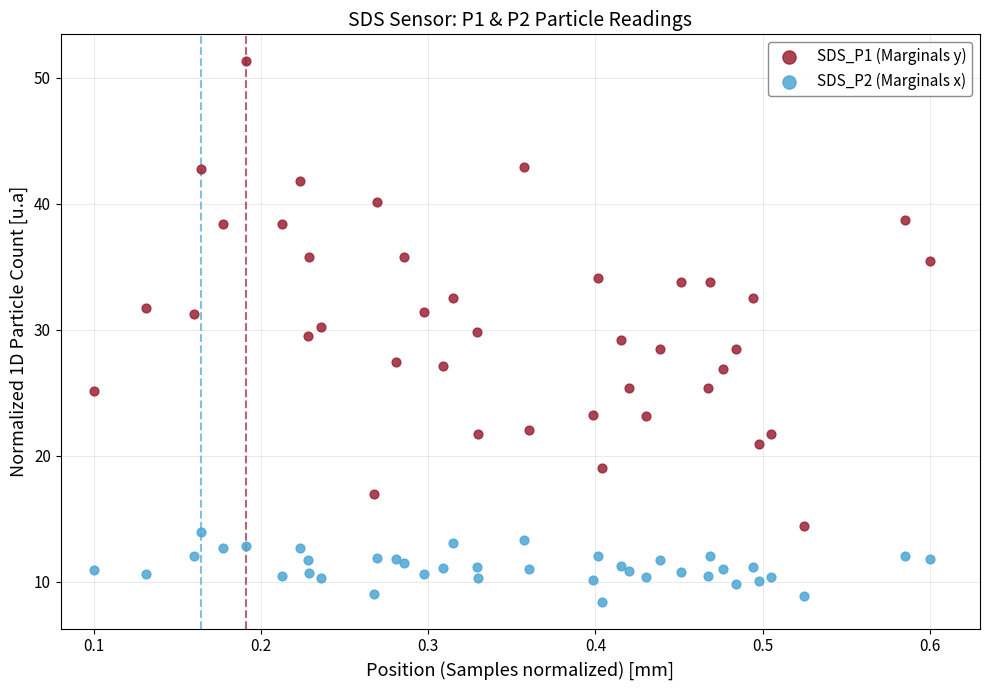

What are all the series names shown in the legend?

SDS_P1 (Marginals y), SDS_P2 (Marginals x)